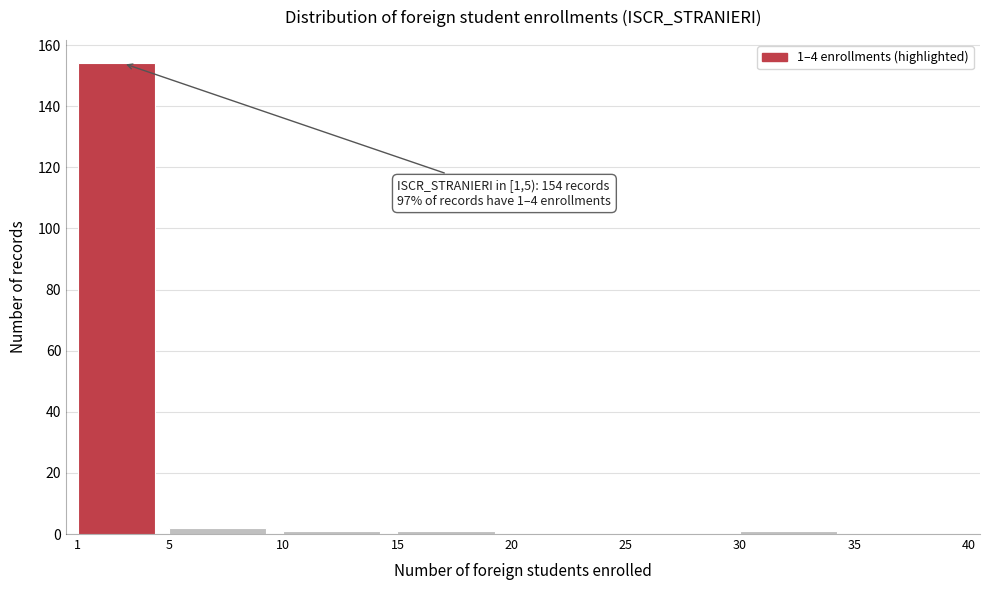

Over which range of the x-axis is the bar tallest?

1 to 5